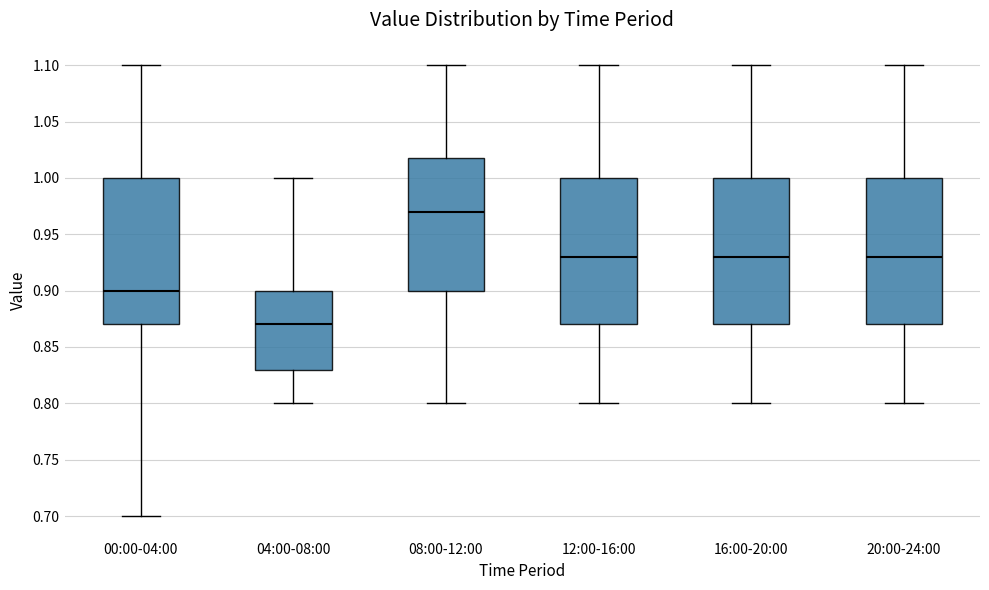

Reading left to right, read every box against the y-axis: the position of its median line, the range the box covers, and the ends of its whiskers. The values are not printed on the chart, so give them approximately, as read against the axis.

00:00-04:00: median 0.90, box 0.87 to 1.00, whiskers 0.70 to 1.10
04:00-08:00: median 0.87, box 0.83 to 0.90, whiskers 0.80 to 1.00
08:00-12:00: median 0.97, box 0.90 to 1.02, whiskers 0.80 to 1.10
12:00-16:00: median 0.93, box 0.87 to 1.00, whiskers 0.80 to 1.10
16:00-20:00: median 0.93, box 0.87 to 1.00, whiskers 0.80 to 1.10
20:00-24:00: median 0.93, box 0.87 to 1.00, whiskers 0.80 to 1.10